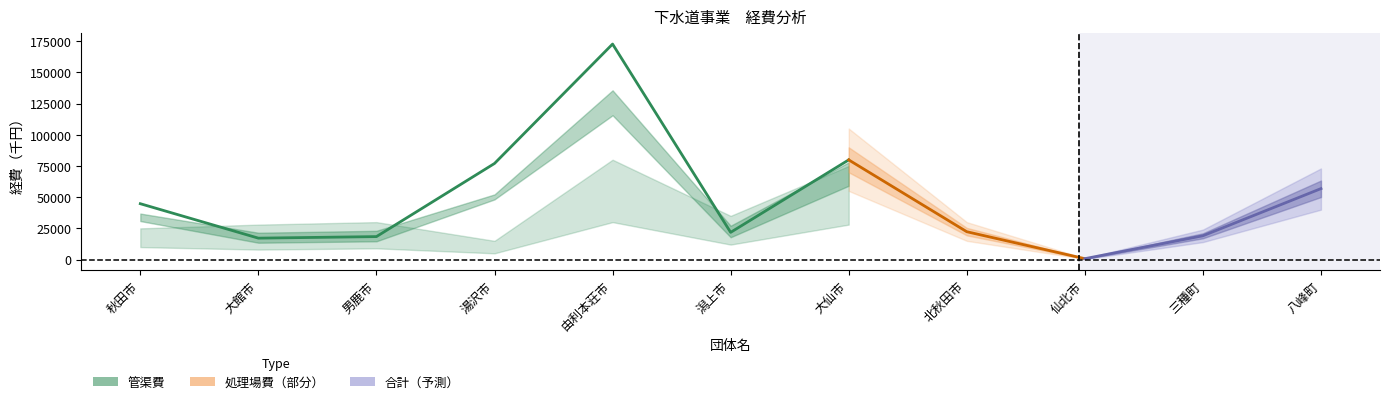

Reading left to right, transcribe all the data shown in this chart.

管渠費: 秋田市=16801	大館市=17160	男鹿市=18398	湯沢市=9646	由利本荘市=54803	潟上市=21797	大仙市=48472	北秋田市=5742	仙北市=717	三種町=19067	八峰町=4907
処理場費: 秋田市=27954	大館市=0	男鹿市=0	湯沢市=67348	由利本荘市=117865	潟上市=0	大仙市=31393	北秋田市=16572	仙北市=0	三種町=0	八峰町=51936
合計: 秋田市=44755	大館市=17160	男鹿市=18398	湯沢市=76994	由利本荘市=172668	潟上市=21797	大仙市=79865	北秋田市=22314	仙北市=717	三種町=19067	八峰町=56843